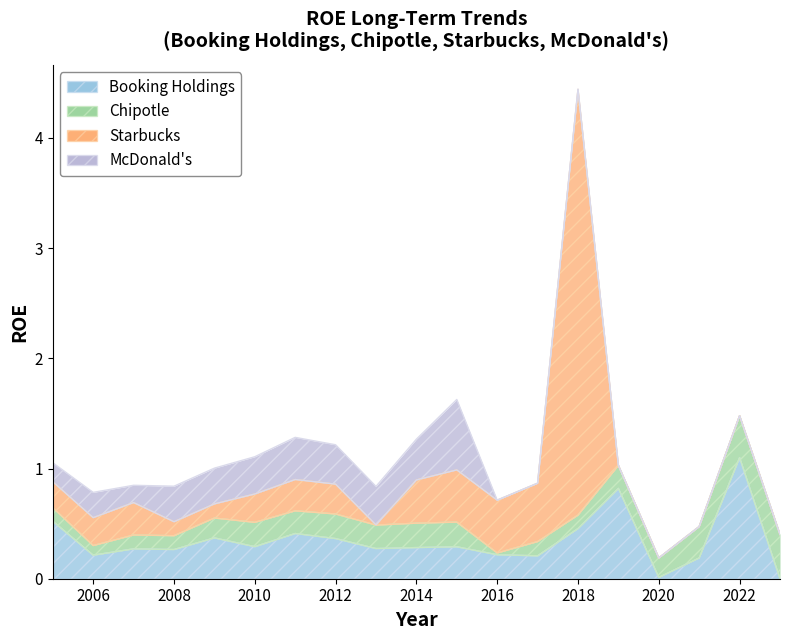

Which label corresponds to the smallest value in the chart?

2023